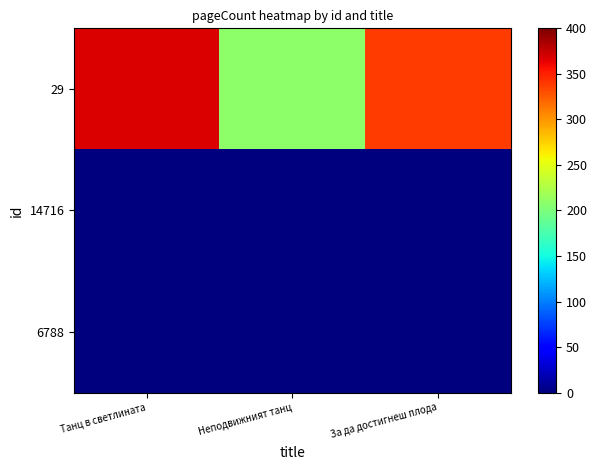

Which series has the largest range (max minus min)?

29